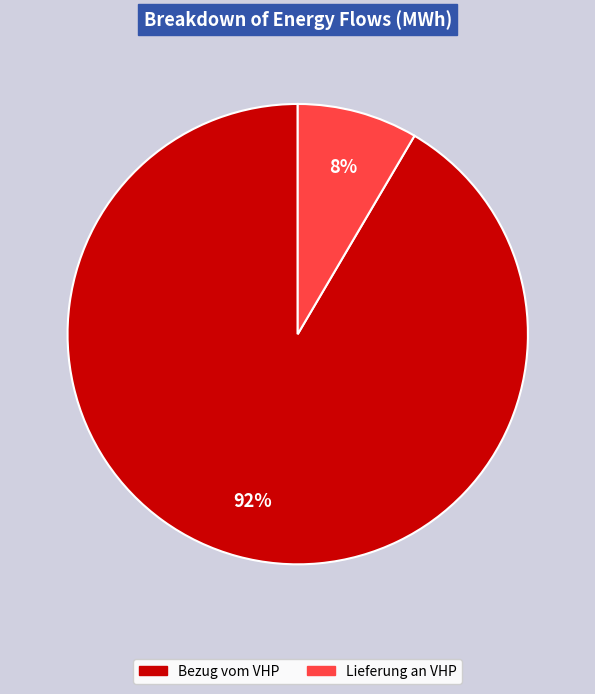

Is there a majority slice in this chart?

Yes